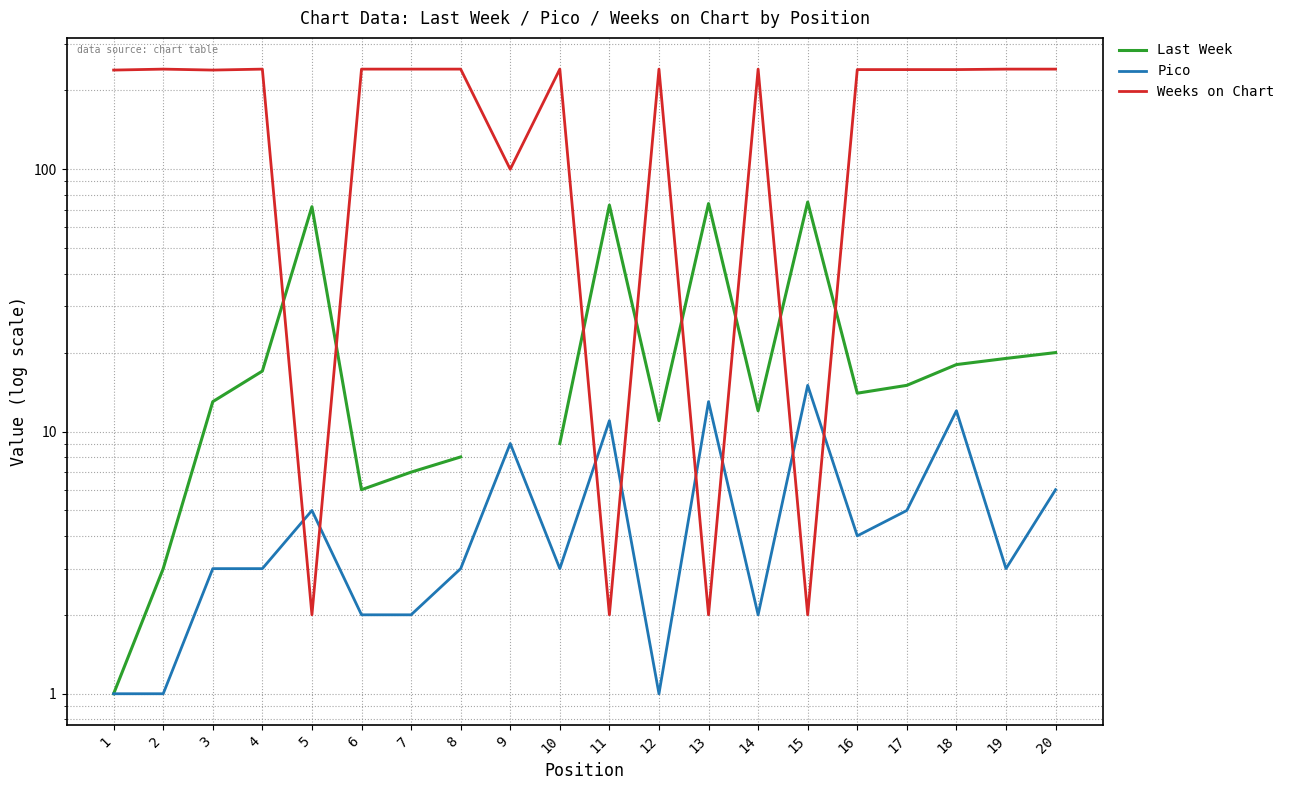

Which label corresponds to the smallest value in the chart?

1